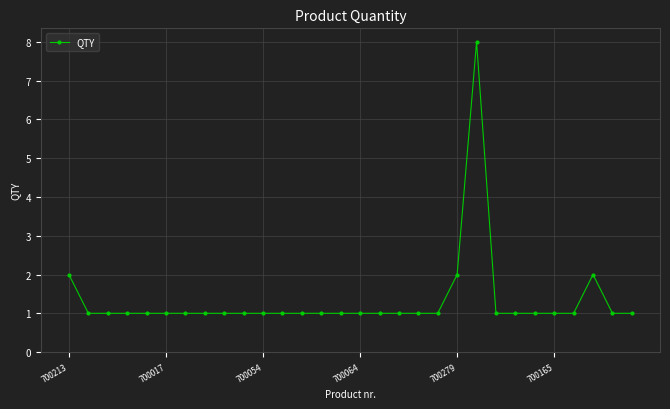

True or false: there are more than 0 points higher than both neighbors.

True